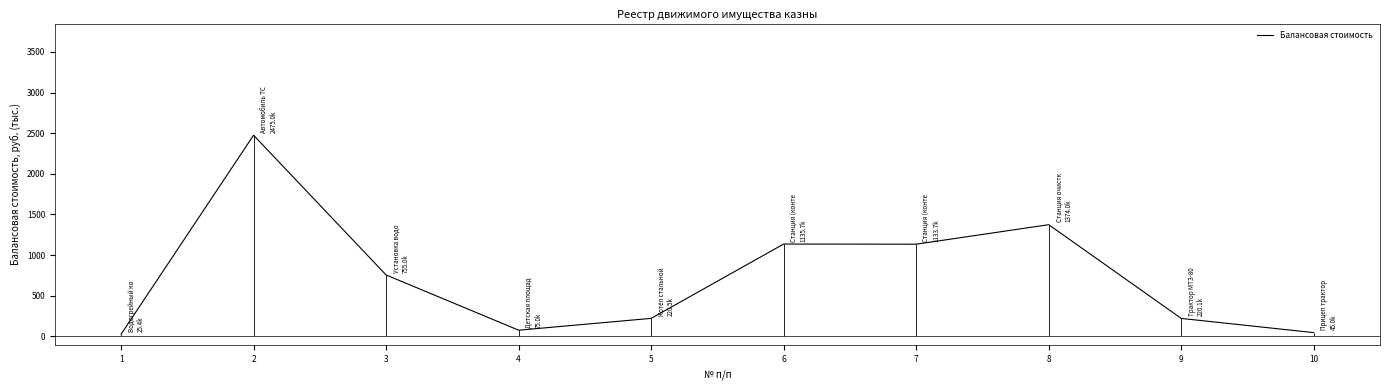

What is the minimum value shown in the chart?

25.4